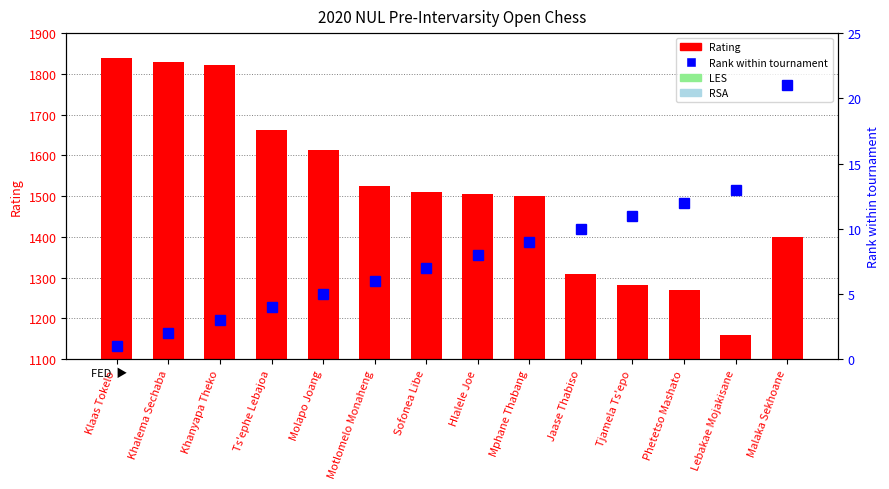

Where is Rank within tournament nearest to the value 11?

Tjamela Ts'epo